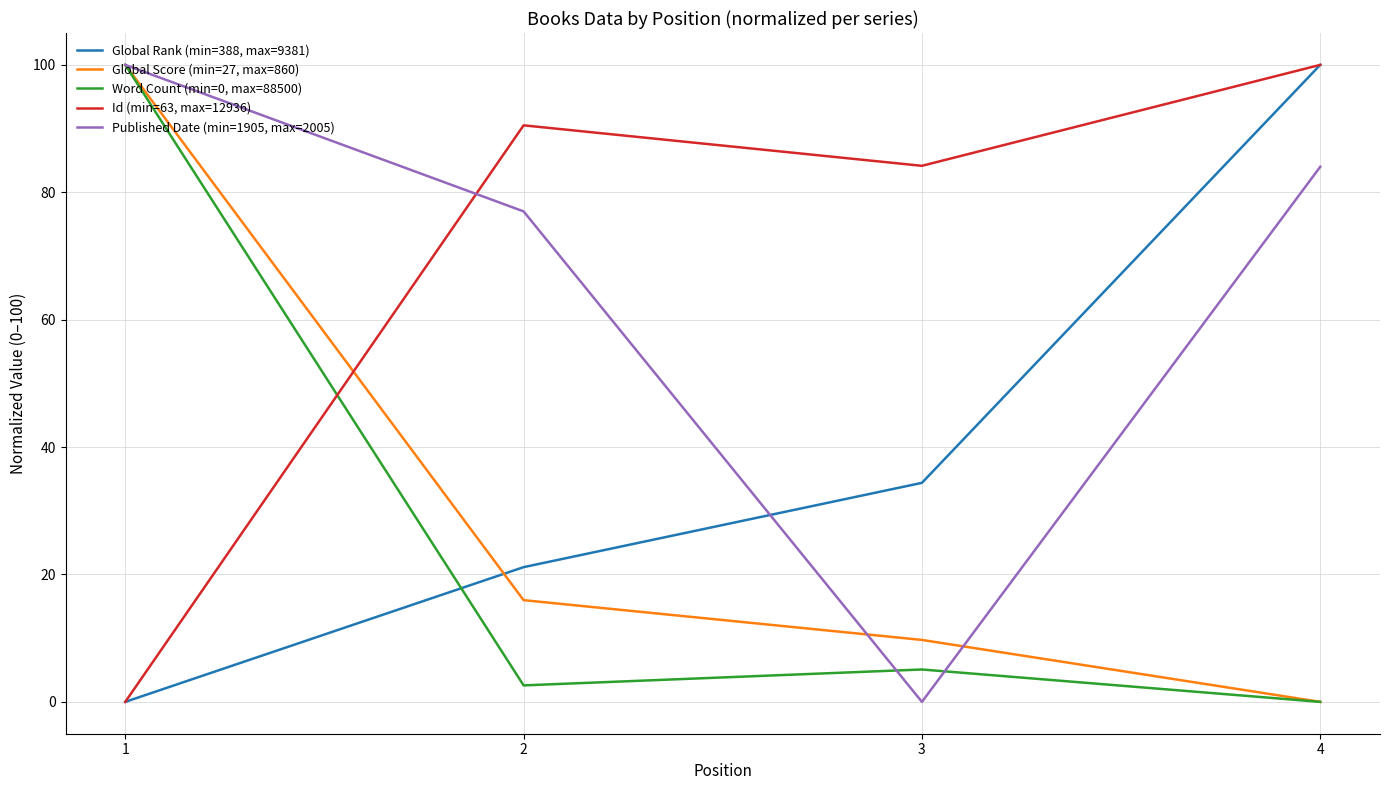

True or false: Word Count (min=0, max=88500) and Published Date (min=1905, max=2005) cross at least once.

True